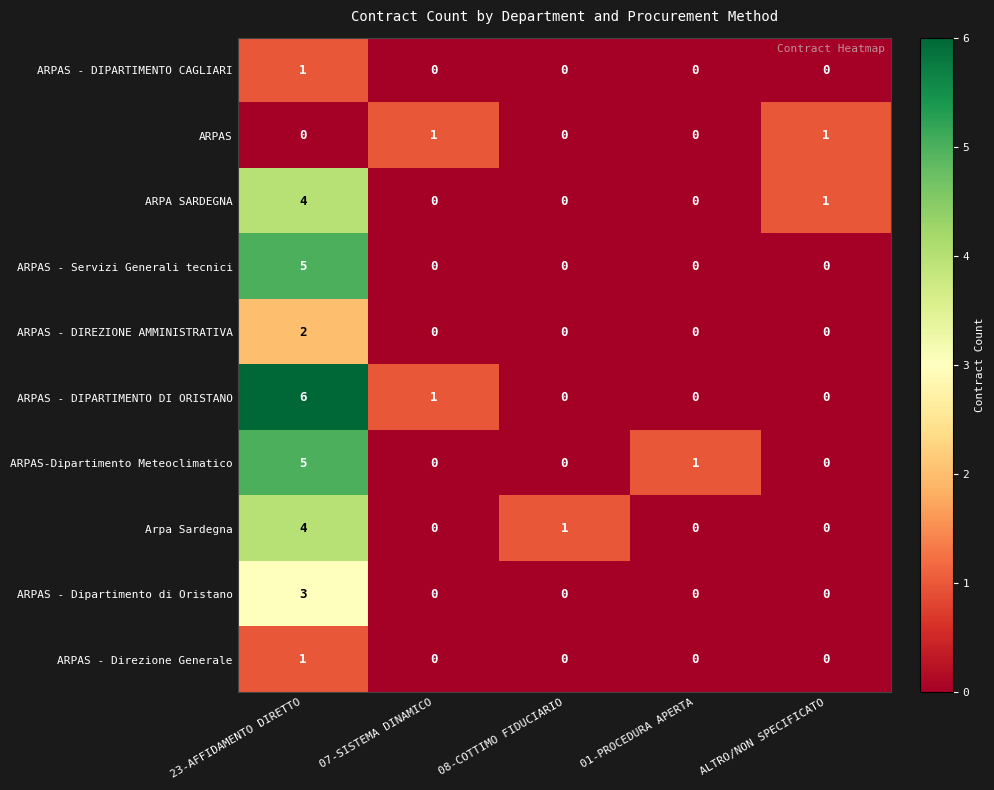

What is the difference between the highest and lowest values at 08-COTTIMO FIDUCIARIO?

1